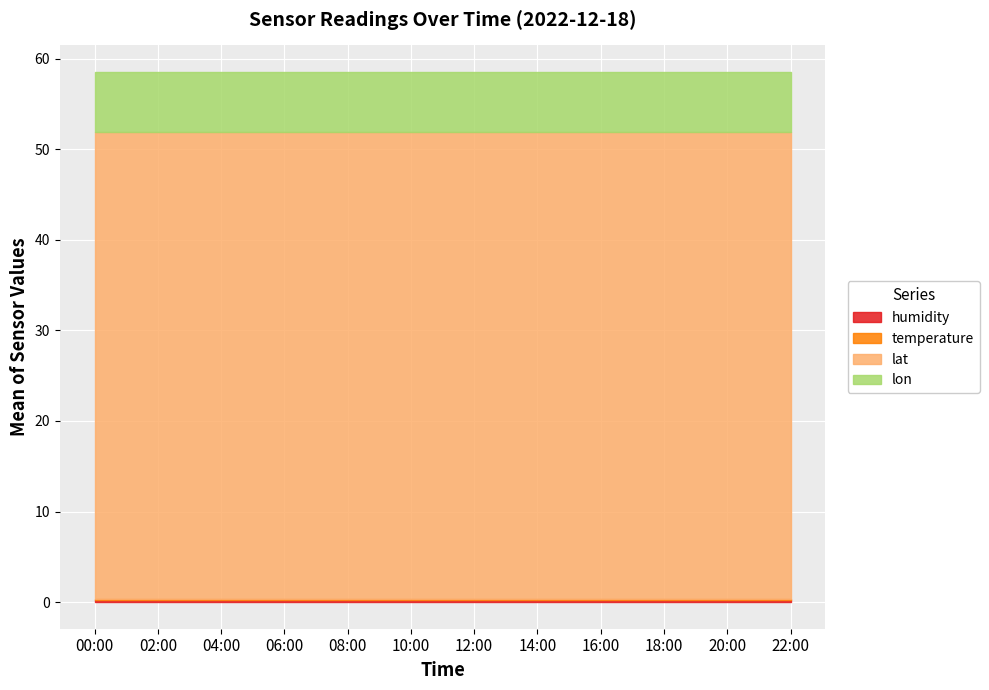

Reading right to left, what are all the values shown in this chart?

humidity: 22:00=0.2	20:00=0.2	18:00=0.2	16:00=0.2	14:00=0.2	12:00=0.2	10:00=0.2	08:00=0.2	06:00=0.2	04:00=0.2	02:00=0.2	00:00=0.2
temperature: 22:00=0.2	20:00=0.2	18:00=0.2	16:00=0.2	14:00=0.2	12:00=0.2	10:00=0.2	08:00=0.2	06:00=0.2	04:00=0.2	02:00=0.2	00:00=0.2
lat: 22:00=51.5	20:00=51.5	18:00=51.5	16:00=51.5	14:00=51.5	12:00=51.5	10:00=51.5	08:00=51.5	06:00=51.5	04:00=51.5	02:00=51.5	00:00=51.5
lon: 22:00=6.7	20:00=6.7	18:00=6.7	16:00=6.7	14:00=6.7	12:00=6.7	10:00=6.7	08:00=6.7	06:00=6.7	04:00=6.7	02:00=6.7	00:00=6.7